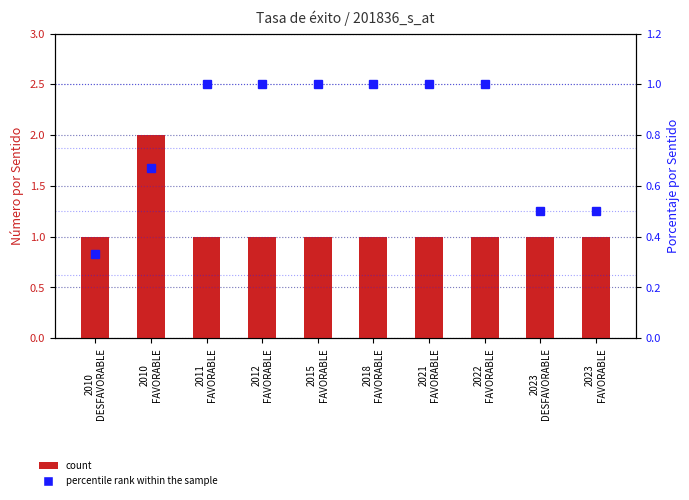

List the labels in order of count value, smallest first.

2010
DESFAVORABLE, 2011
FAVORABLE, 2012
FAVORABLE, 2015
FAVORABLE, 2018
FAVORABLE, 2021
FAVORABLE, 2022
FAVORABLE, 2023
DESFAVORABLE, 2023
FAVORABLE, 2010
FAVORABLE